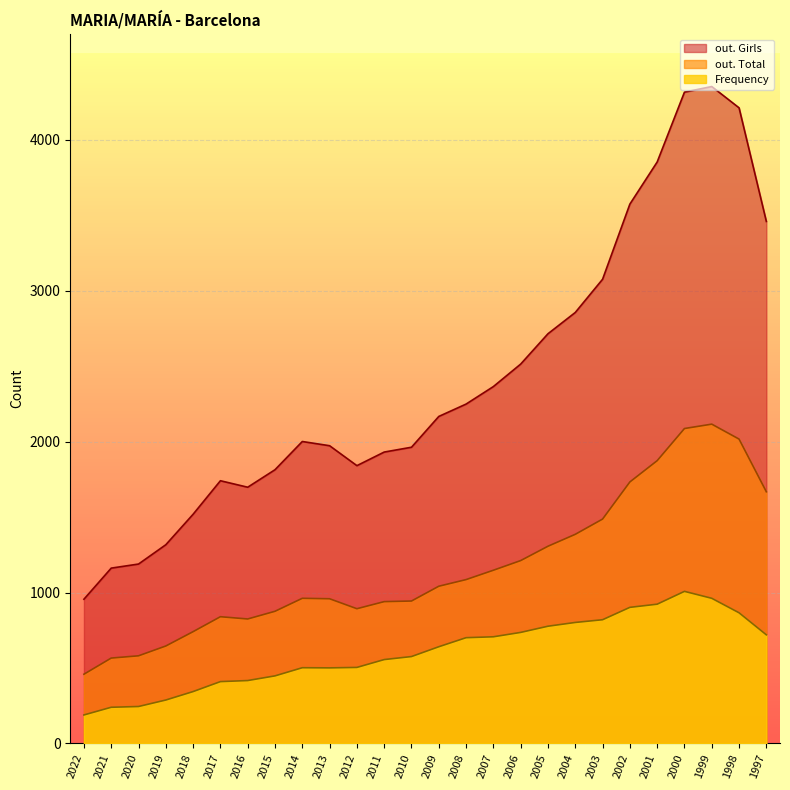

True or false: Frequency and out. Total intersect in this chart.

False